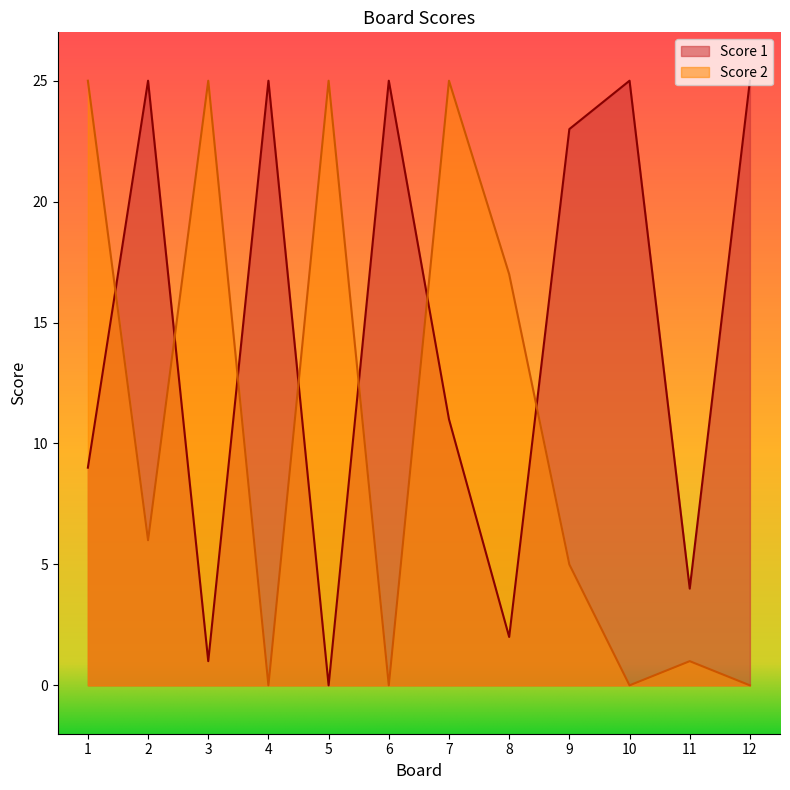

At 3, list the series in order from smallest to largest.

Score 1, Score 2